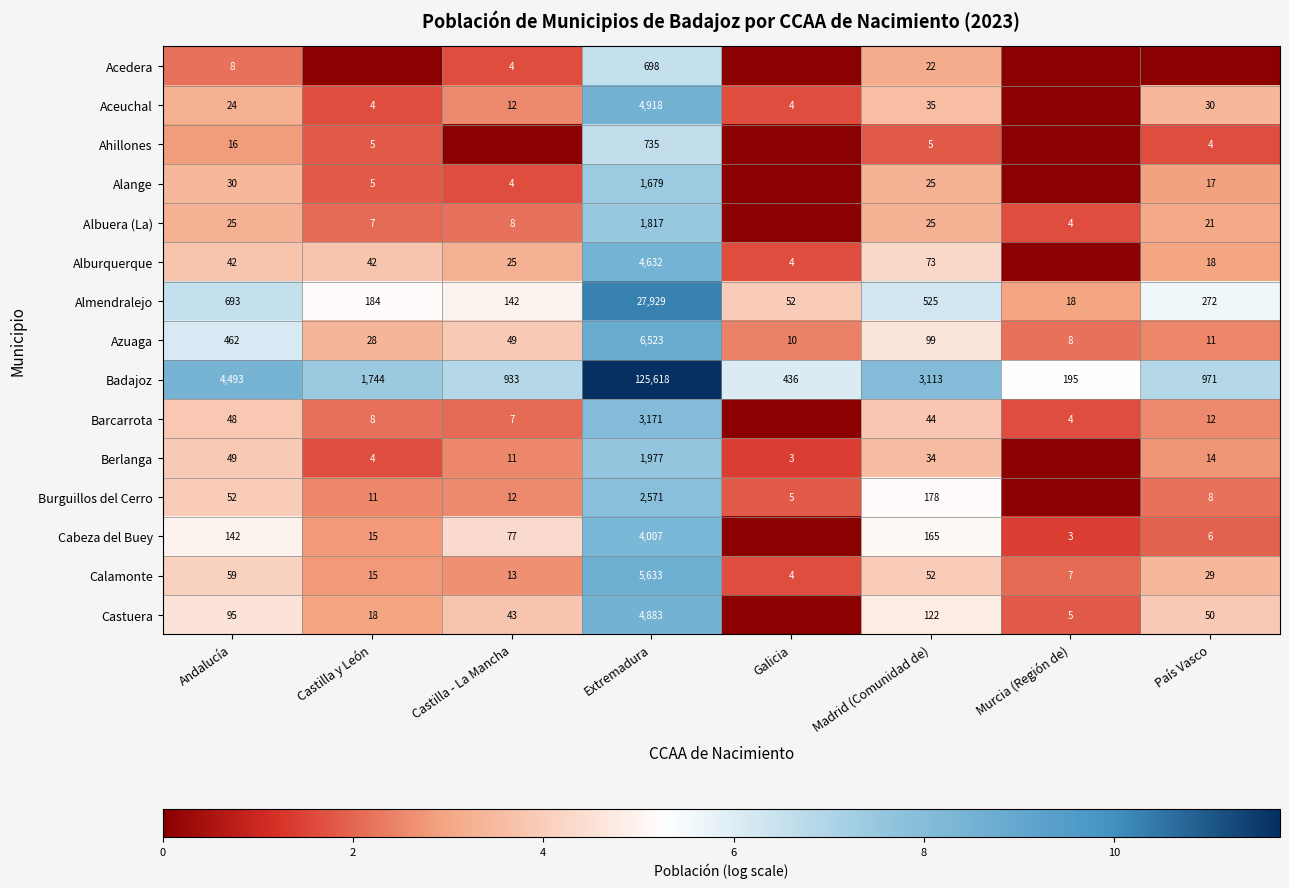

What is the spread (max minus min) of values at Madrid (Comunidad de)?

3108